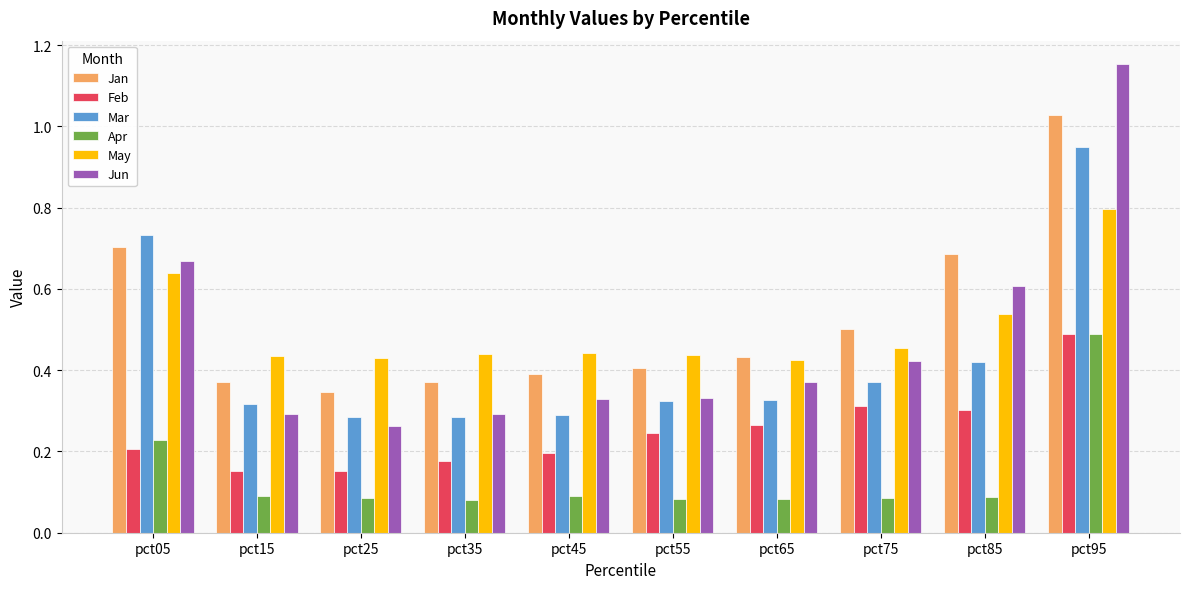

Count the Feb values in the range 0 to 1.

10